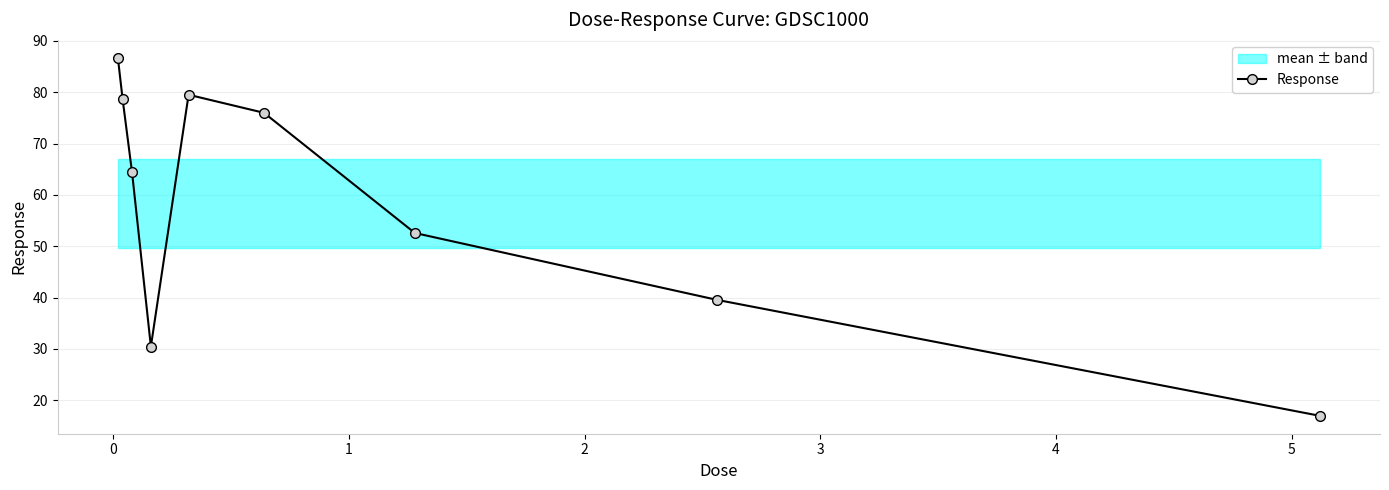

True or false: Response has more than 0 points higher than both neighbors.

True